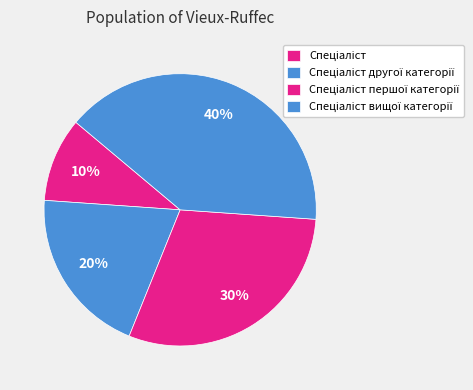

What is the ratio of the value at Спеціаліст першої категорії to the value at Спеціаліст другої категорії?

1.5